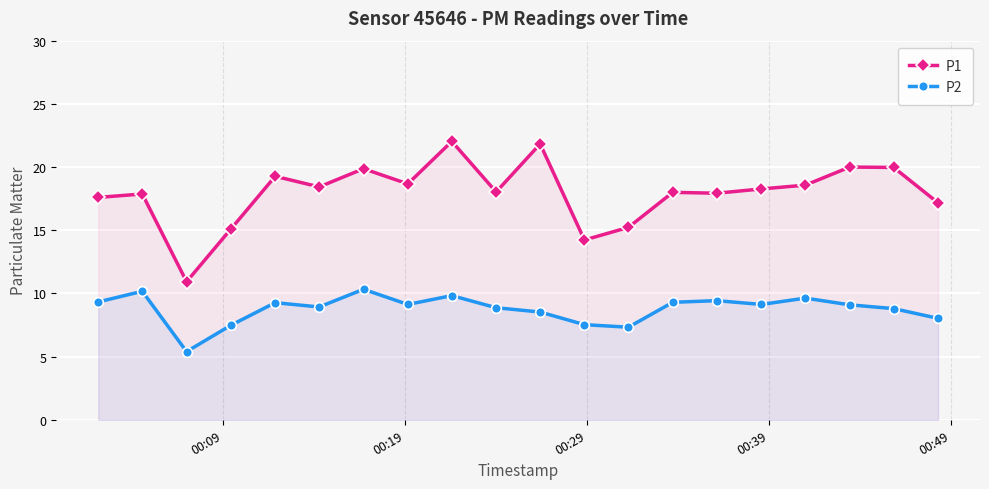

How many values in the P1 series are below 18?

8